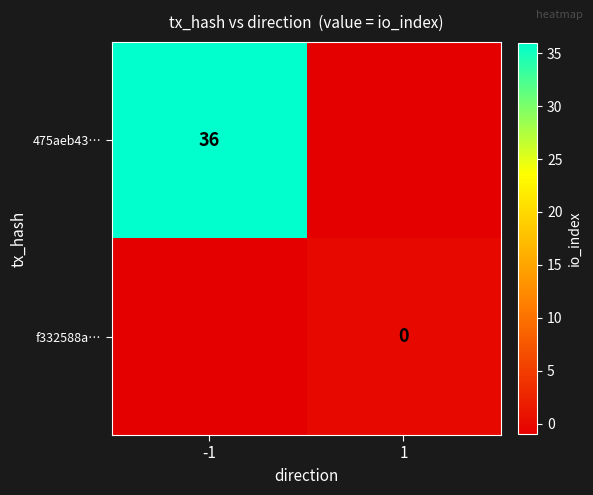

The 475aeb43… series shows 49 at -1. True or false?

False